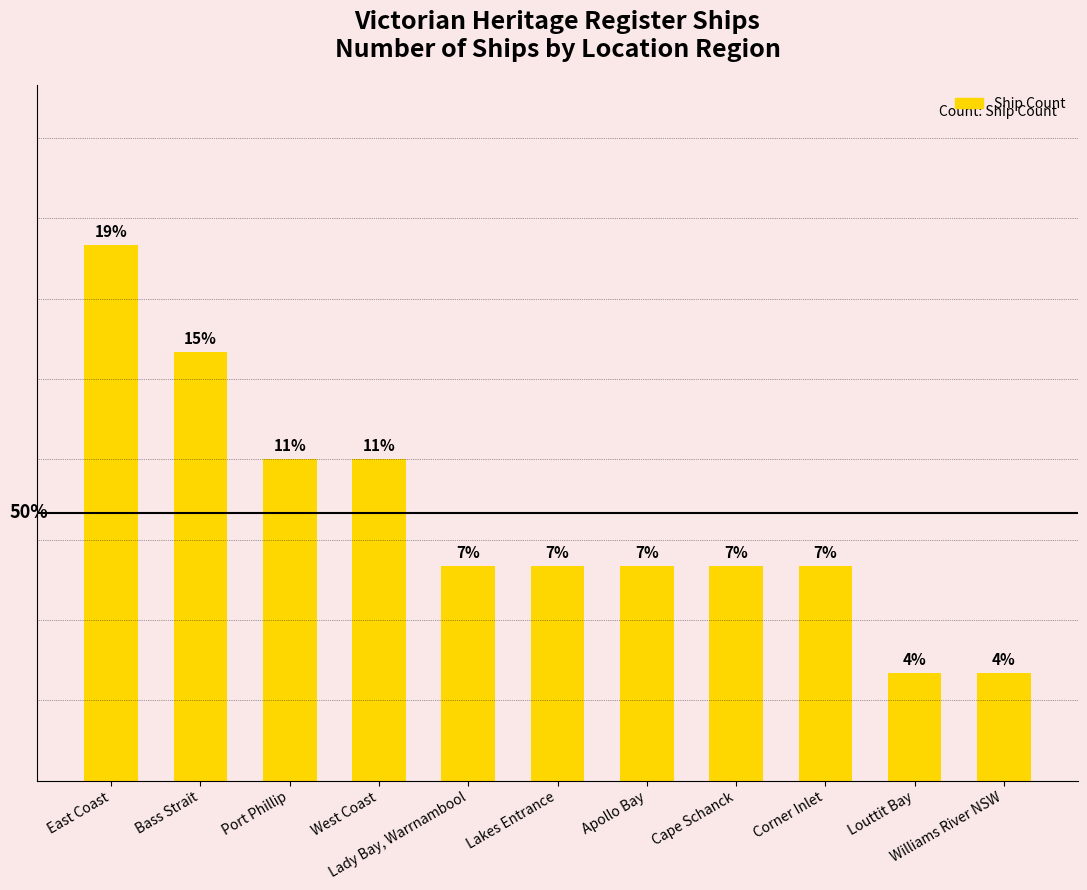

Does the chart contain any negative values?

No